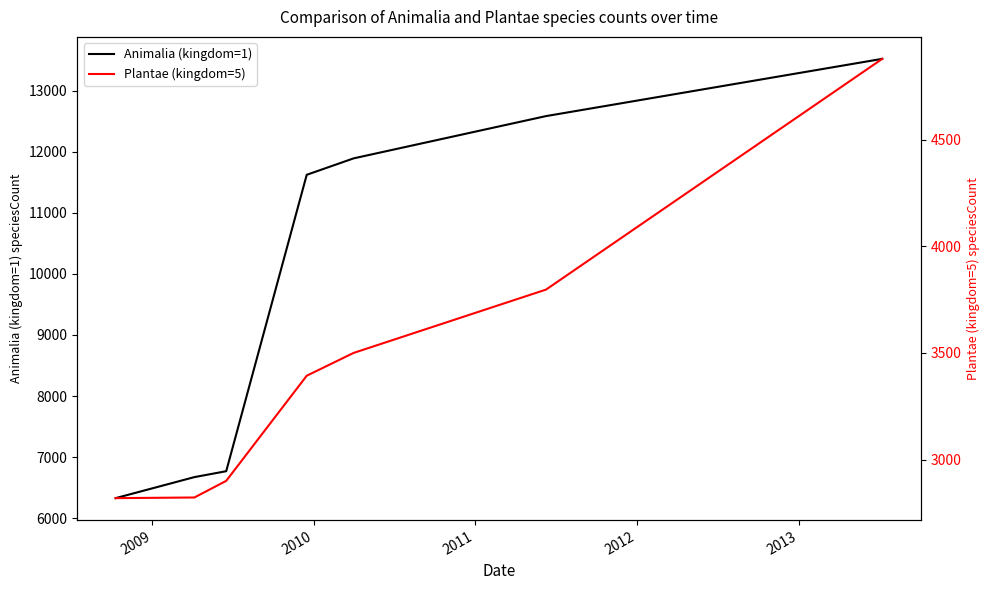

What is the minimum value for Animalia (kingdom=1)?

6329